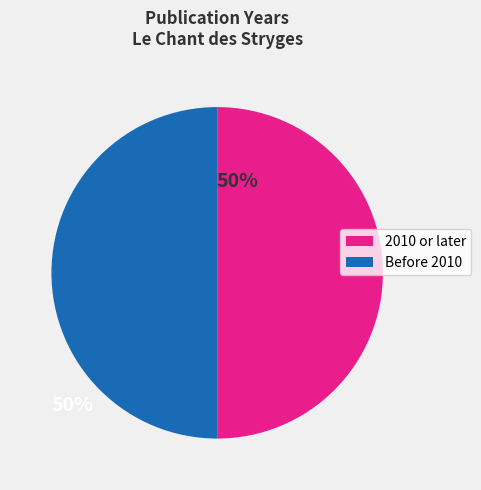

How many segments does this pie chart have?

2